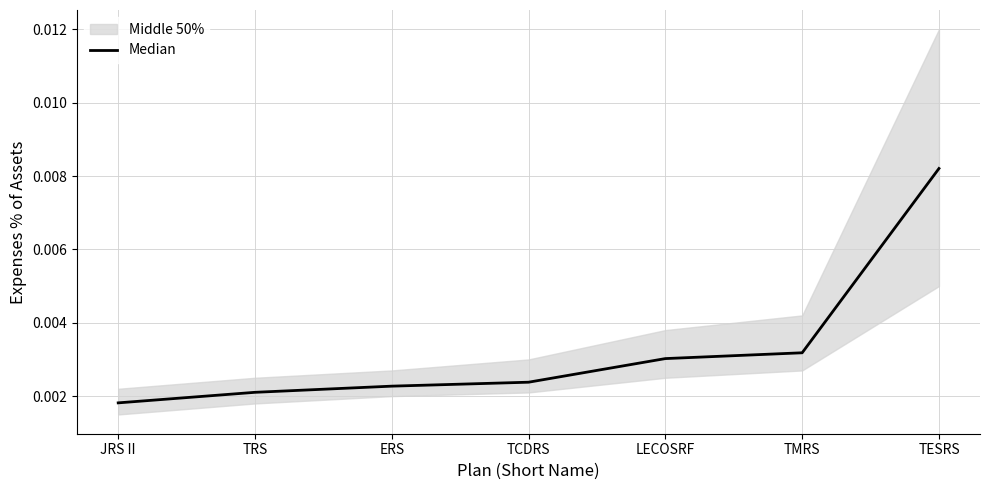

Rank the categories by value from highest to lowest.

TESRS, TMRS, LECOSRF, TCDRS, ERS, TRS, JRS II